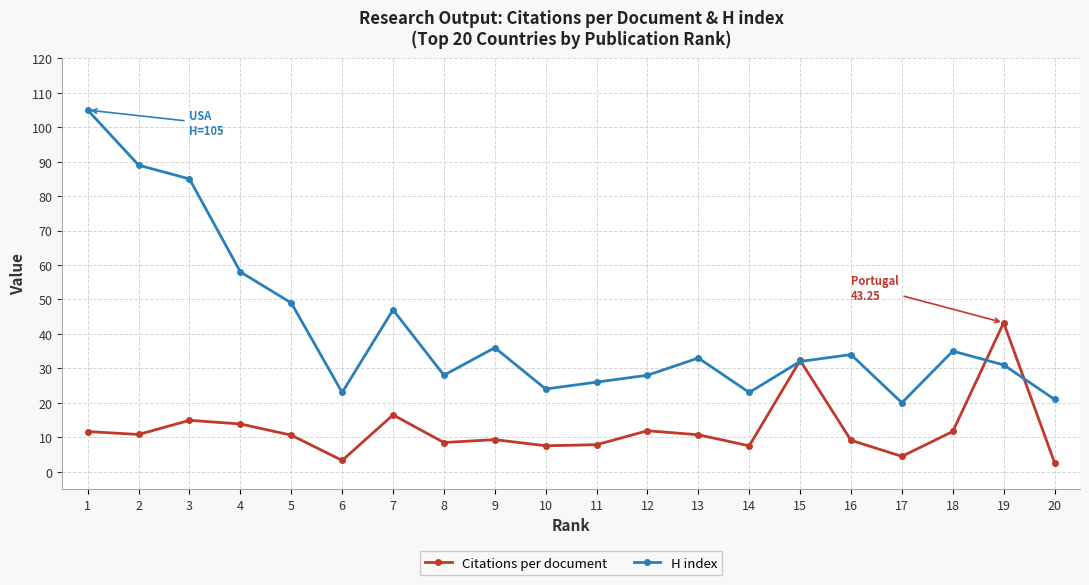

Which category has the highest value in the Citations per document series?

19